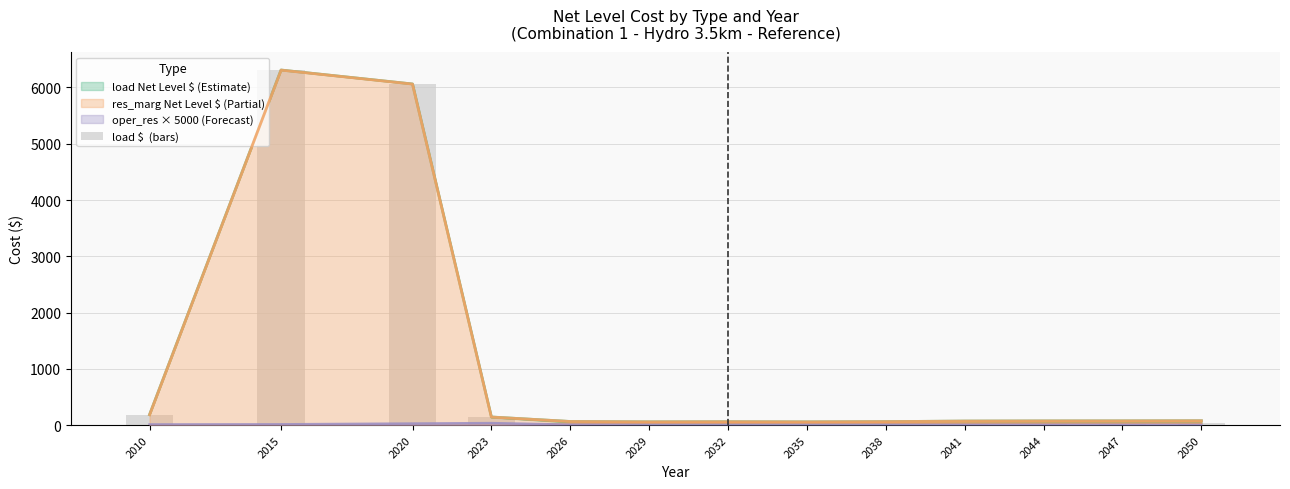

What is the maximum value shown in the chart?

6310.2